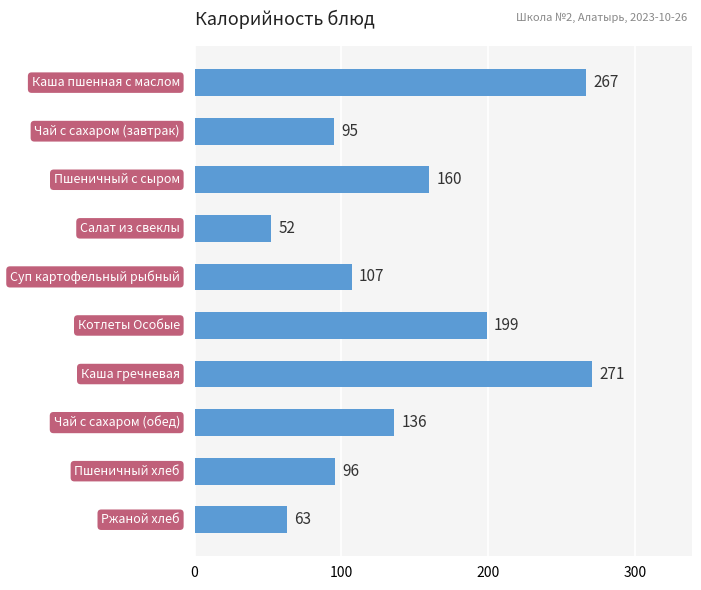

What is the value of the 5th bar from the top?

107